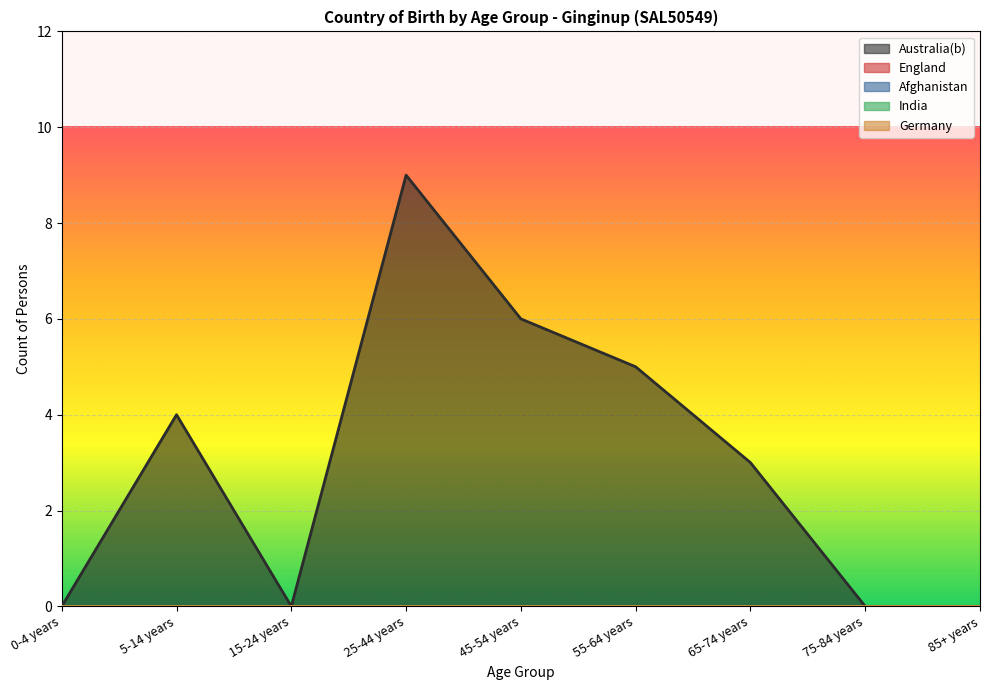

True or false: England has more than 0 points higher than both neighbors.

False